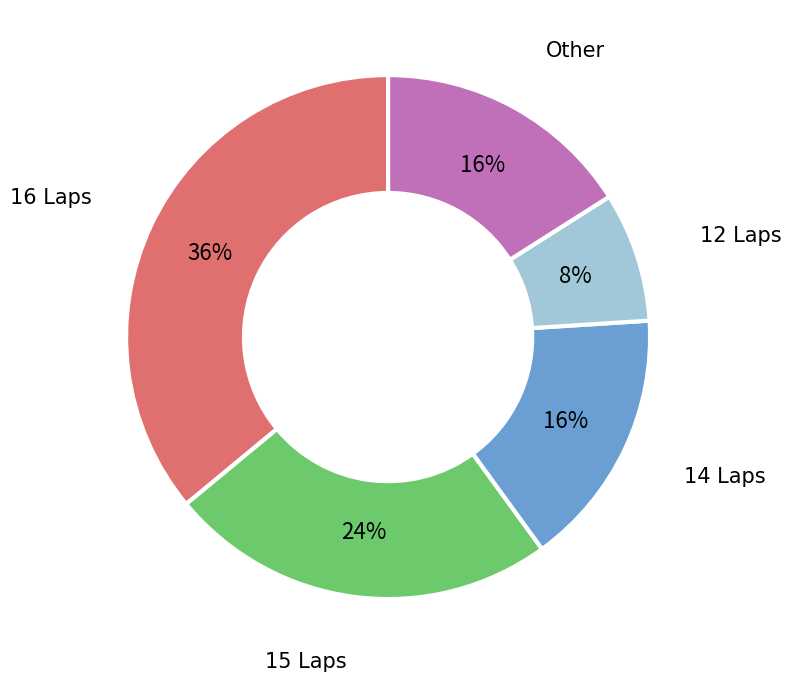

Is 15 Laps the majority of the pie?

No